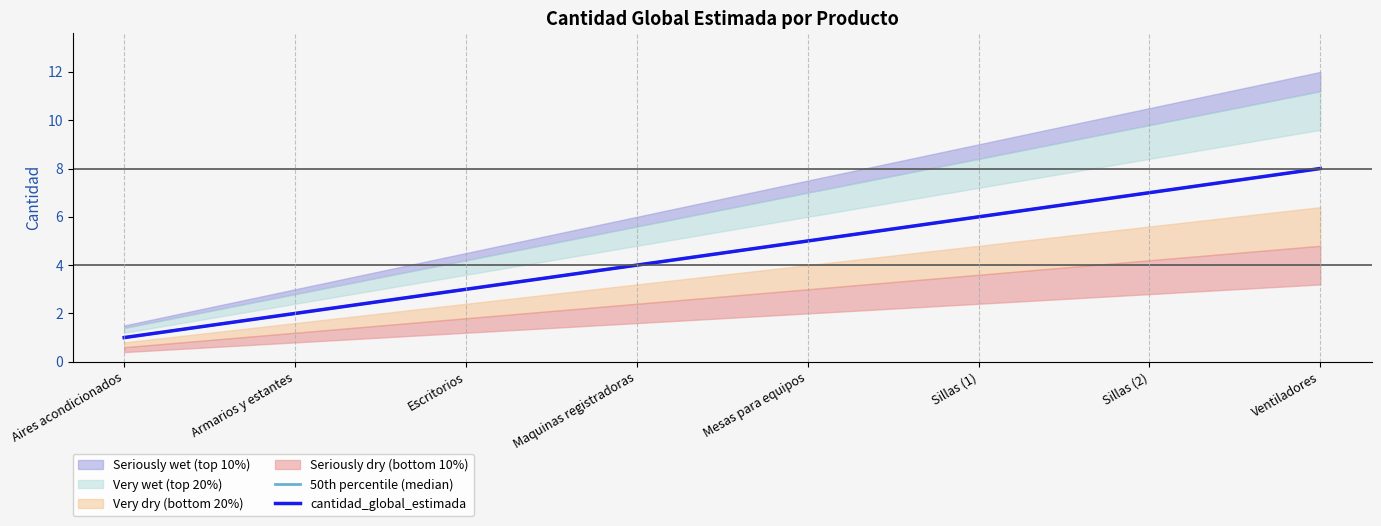

How many 50th percentile (median) values are between 3 and 7?

5